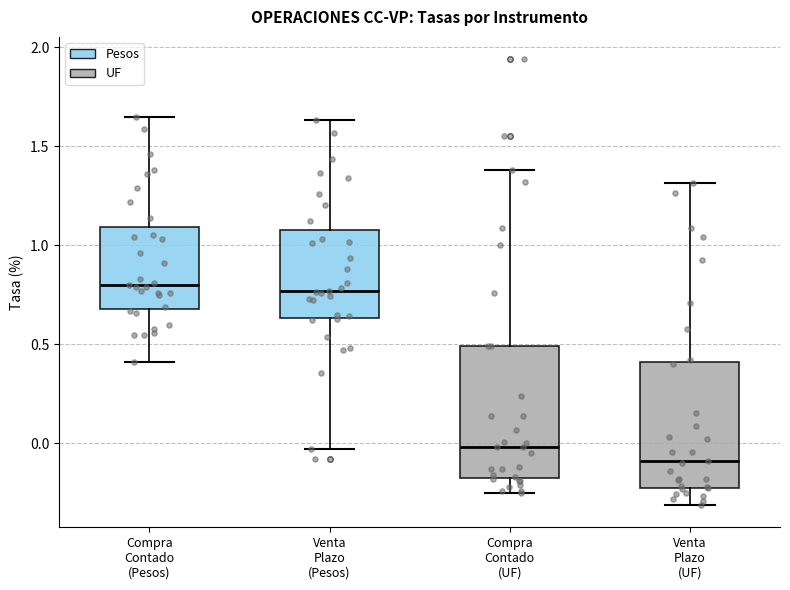

Reading left to right, read every box against the y-axis: the position of its median line, the range the box covers, and the ends of its whiskers. The values are not printed on the chart, so give them approximately, as read against the axis.

Compra Contado (Pesos): median 0.80, box 0.70 to 1.10, whiskers 0.40 to 1.65
Venta Plazo (Pesos): median 0.75, box 0.65 to 1.10, whiskers -0.05 to 1.65
Compra Contado (UF): median 0.00, box -0.15 to 0.50, whiskers -0.25 to 1.40
Venta Plazo (UF): median -0.10, box -0.20 to 0.40, whiskers -0.30 to 1.30